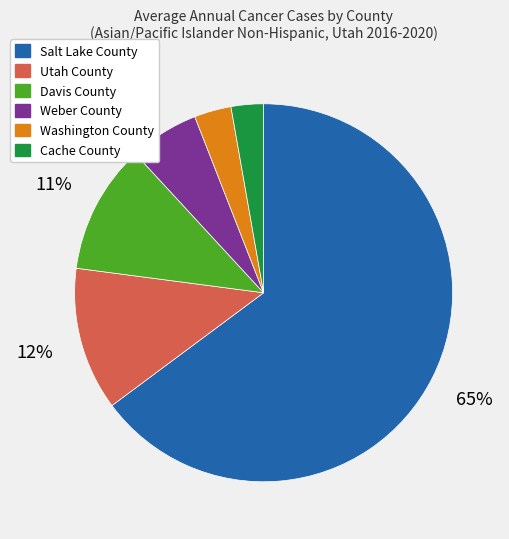

How many segments does this pie chart have?

6